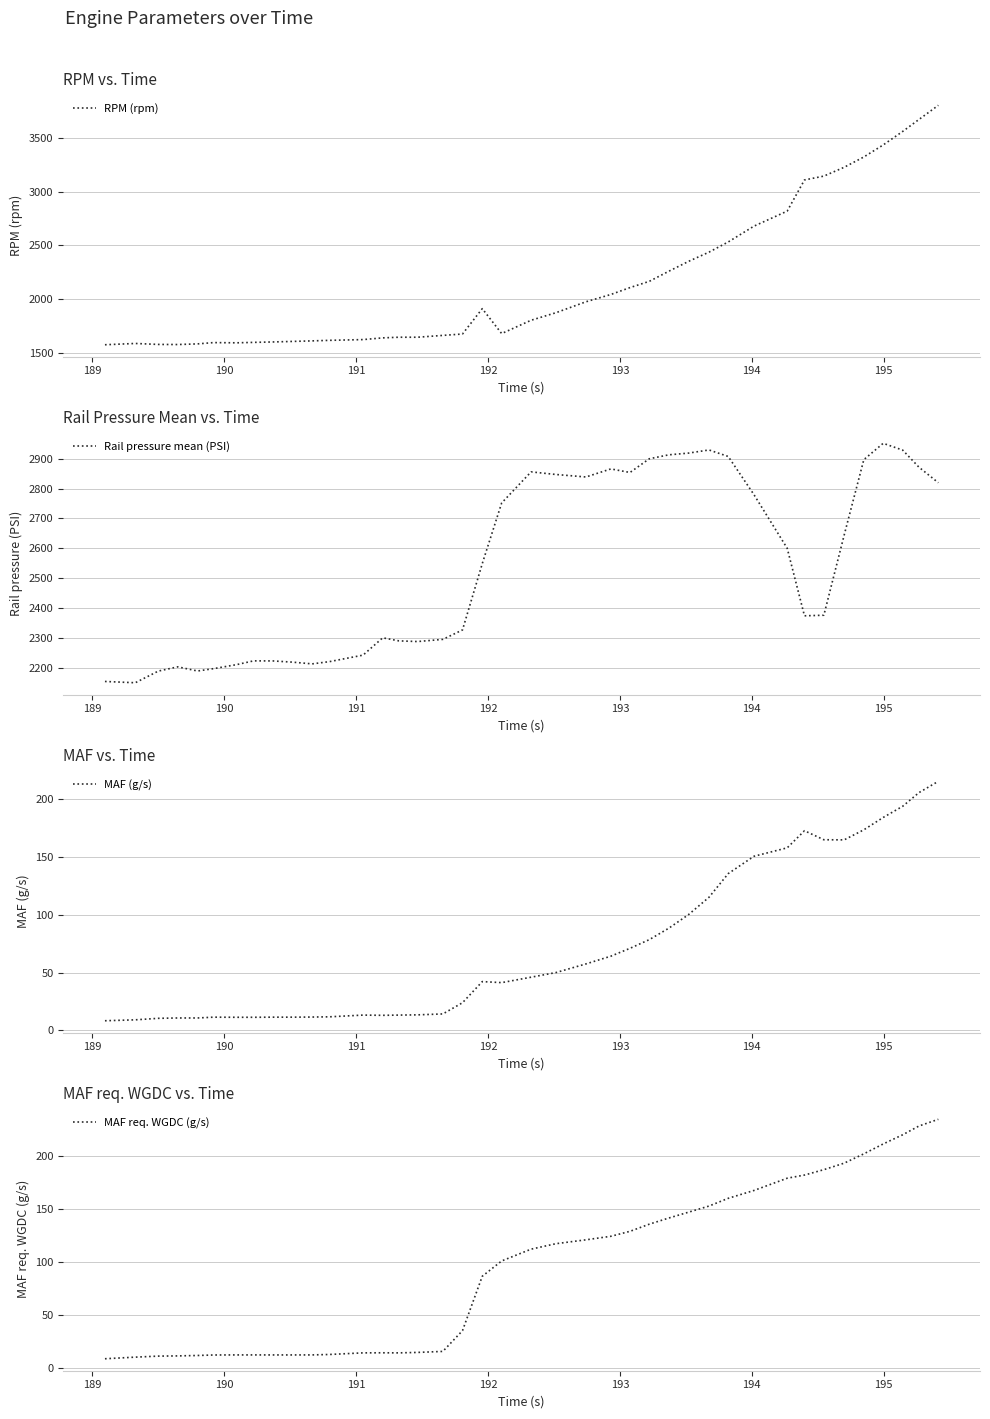

What is the maximum value for MAF req. WGDC (g/s)?

234.2